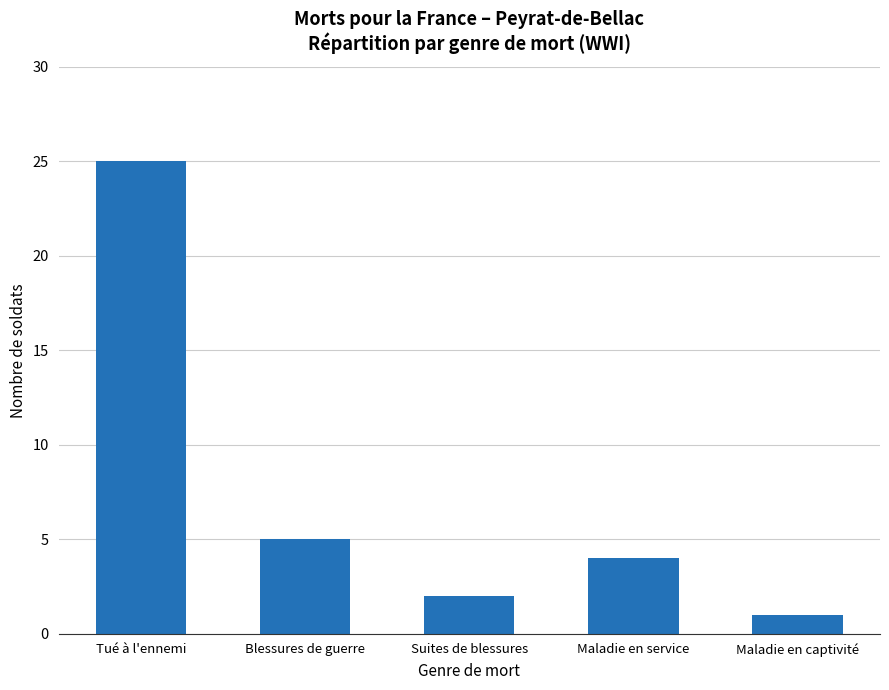

Reading left to right, list all the values displayed in this chart.

Tué à l'ennemi=25	Blessures de guerre=5	Suites de blessures=2	Maladie en service=4	Maladie en captivité=1